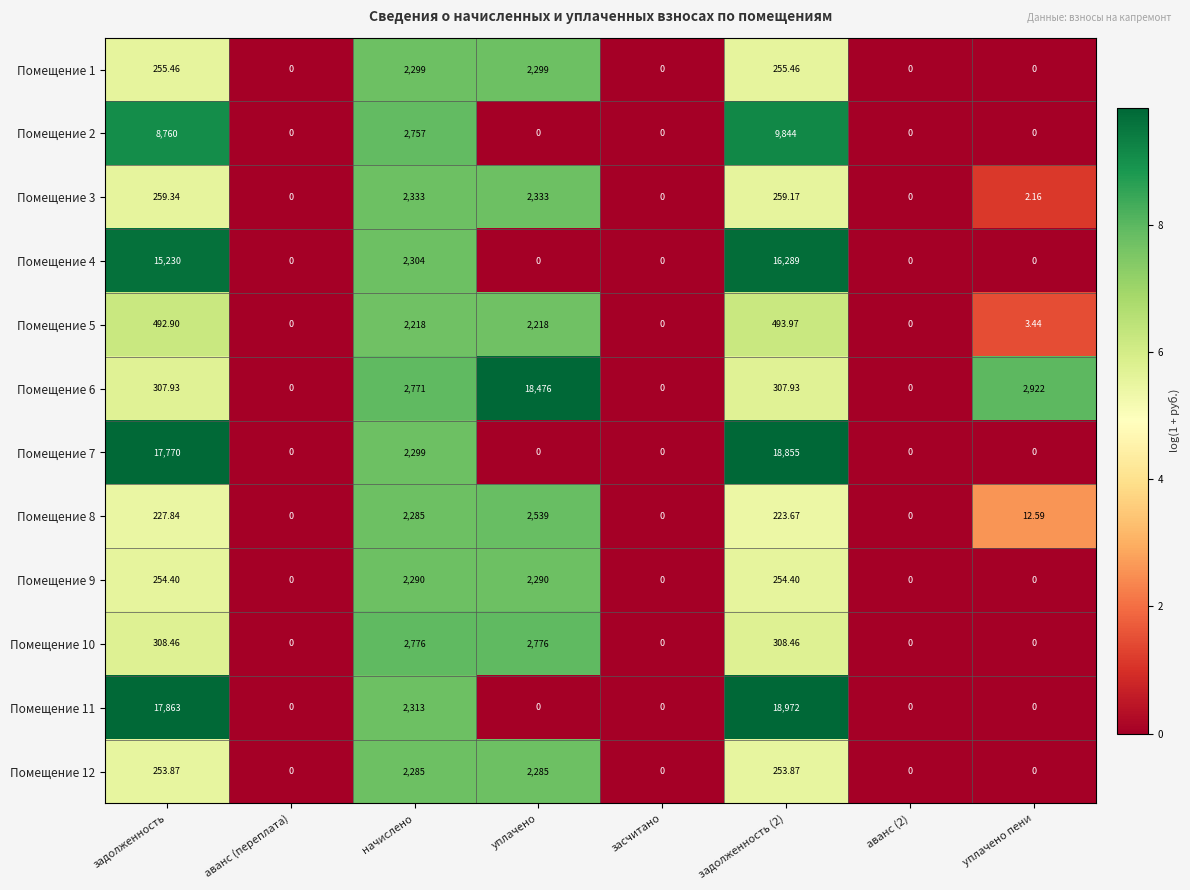

Is the value of Помещение 11 at начислено greater than the value of Помещение 5 at засчитано?

Yes